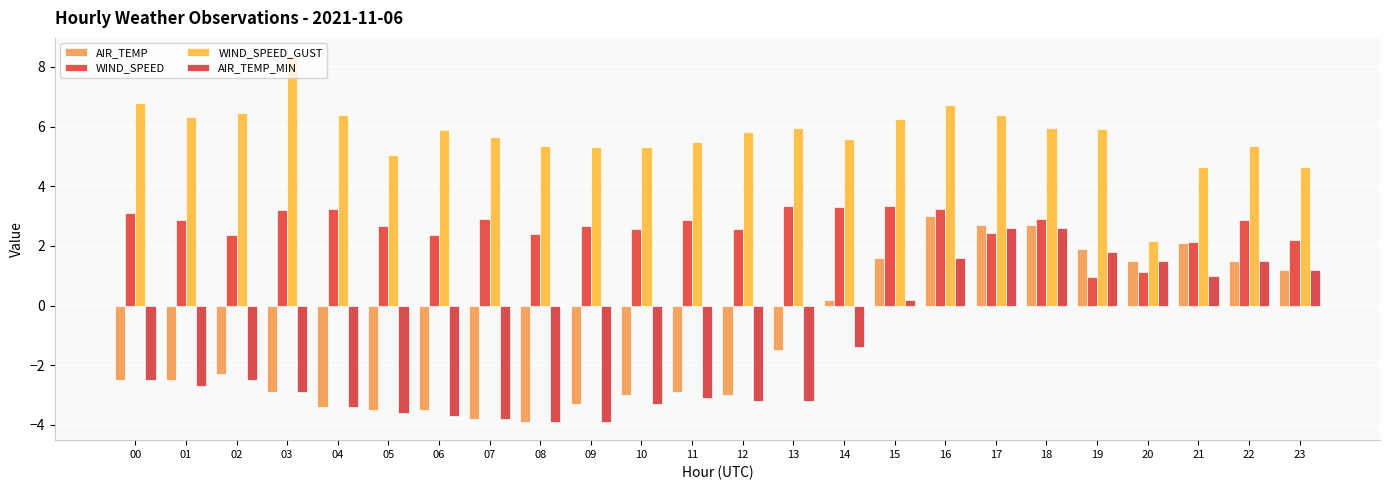

True or false: WIND_SPEED_GUST has a value of 10.7 at 01.

False